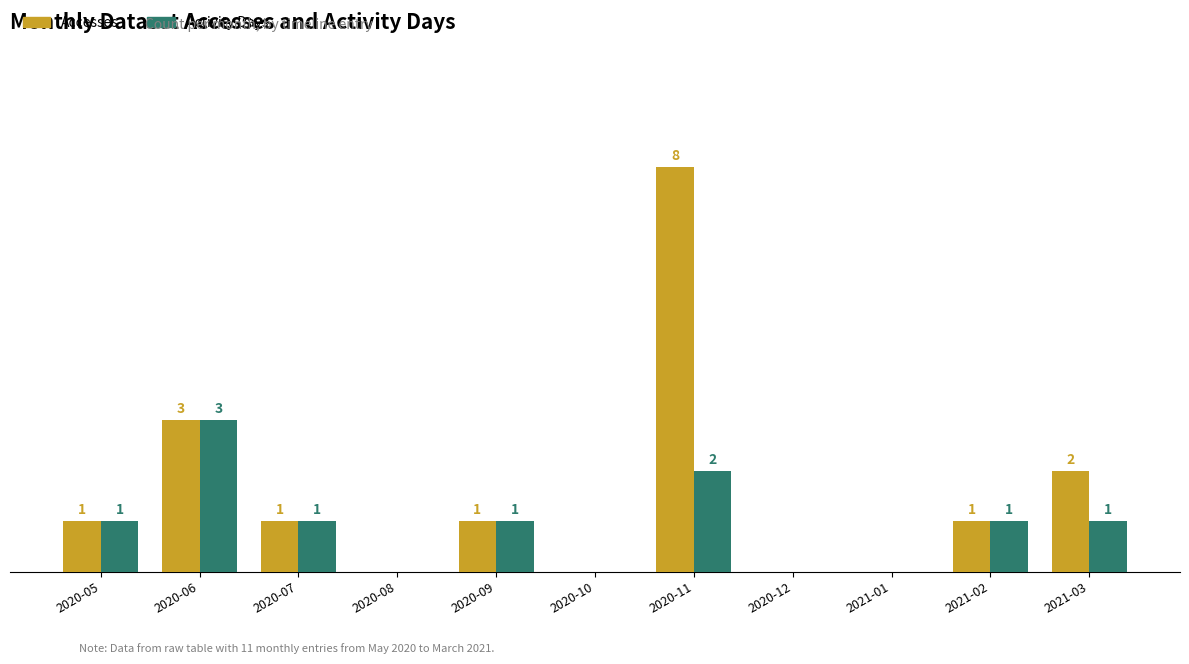

Is the value of Accesses at 2021-02 greater than the value of Activity Days at 2021-01?

Yes